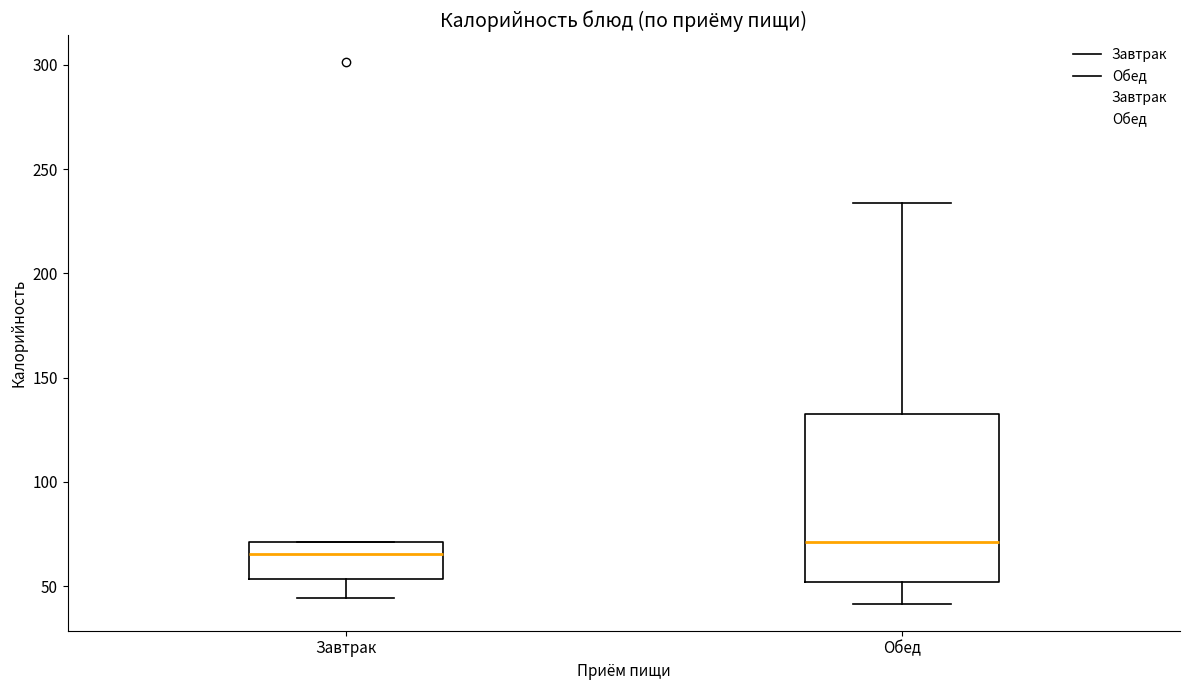

Reading left to right, transcribe this box plot: for each box, give where its median line is, the range the box spans, and where its two whiskers end, as read against the y-axis. The values are not printed on the chart, so give them approximately, as read against the axis.

Завтрак: median 65, box 55 to 70, whiskers 45 to 70
Обед: median 70, box 50 to 130, whiskers 40 to 235